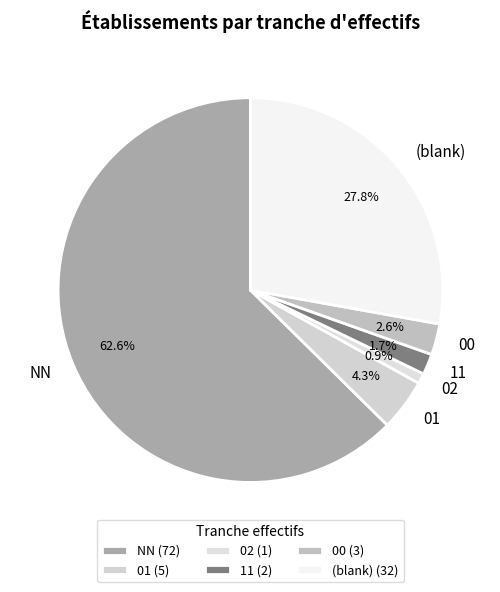

Is there a majority slice in this chart?

Yes